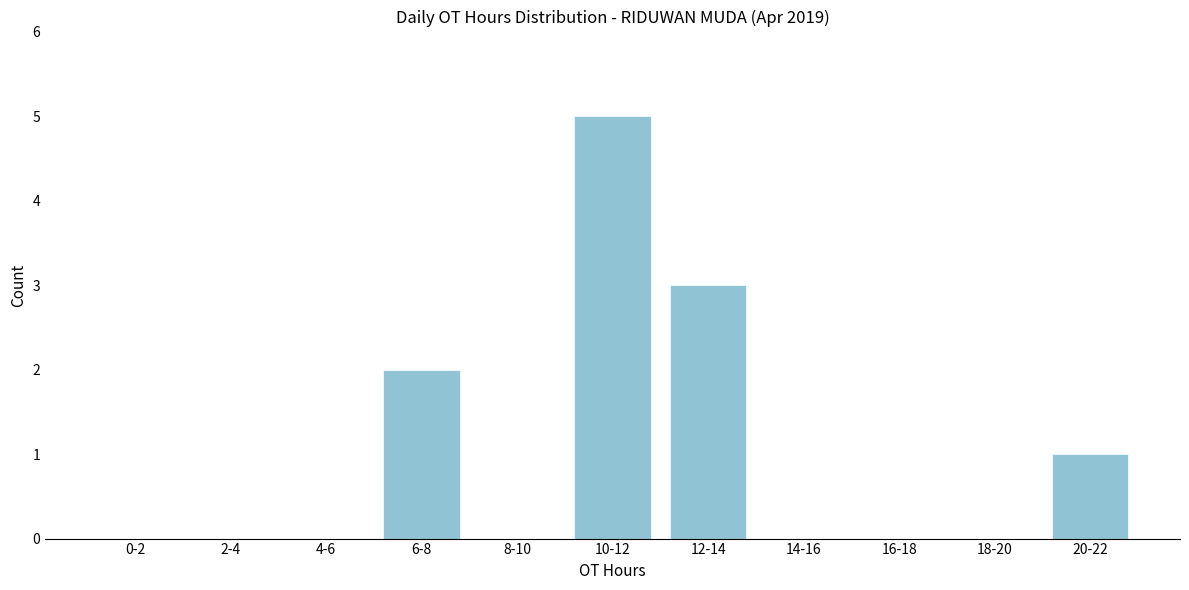

Reading right to left, transcribe all the data shown in this chart.

20-22=1	18-20=0	16-18=0	14-16=0	12-14=3	10-12=5	8-10=0	6-8=2	4-6=0	2-4=0	0-2=0